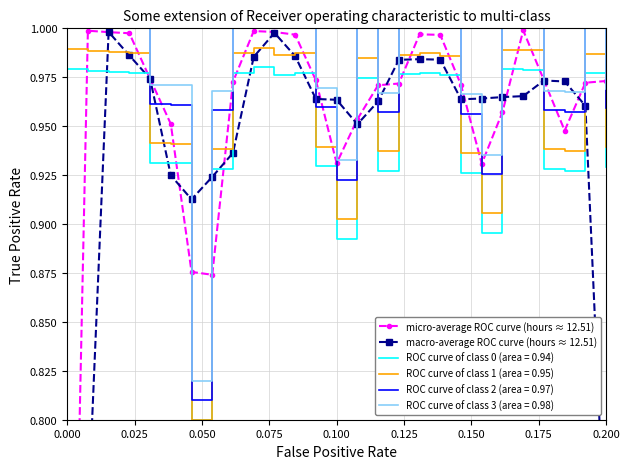

In micro-average ROC curve (hours ≈ 12.51), how many points are lower than both neighbors (excluding endpoints)?

4